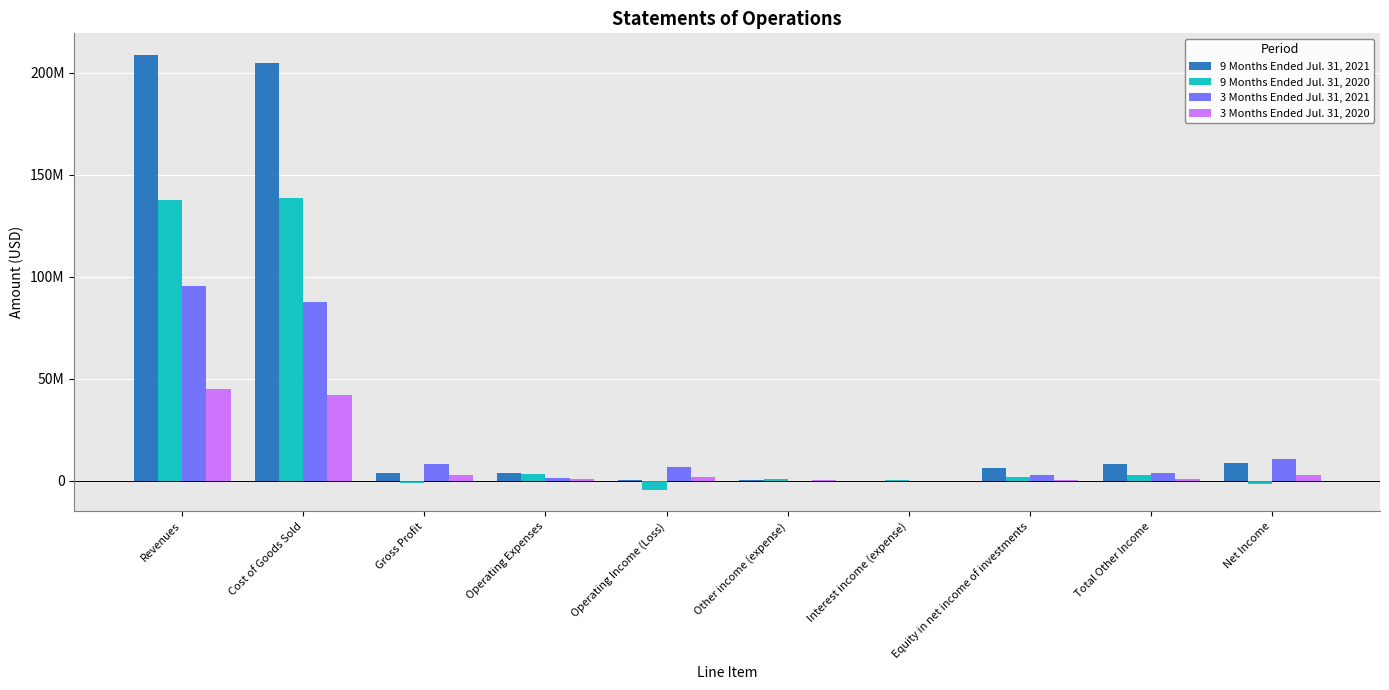

What are all the series names shown in the legend?

9 Months Ended Jul. 31, 2021, 9 Months Ended Jul. 31, 2020, 3 Months Ended Jul. 31, 2021, 3 Months Ended Jul. 31, 2020